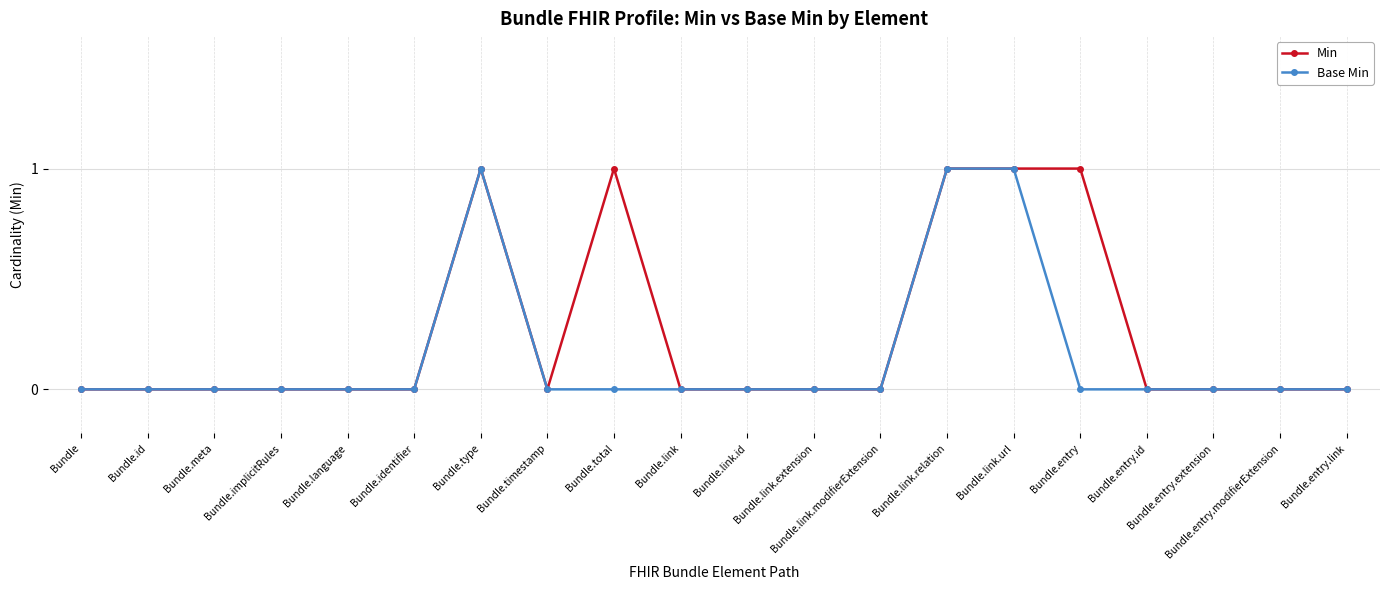

List the series in order of their overall mean, highest first.

Min, Base Min